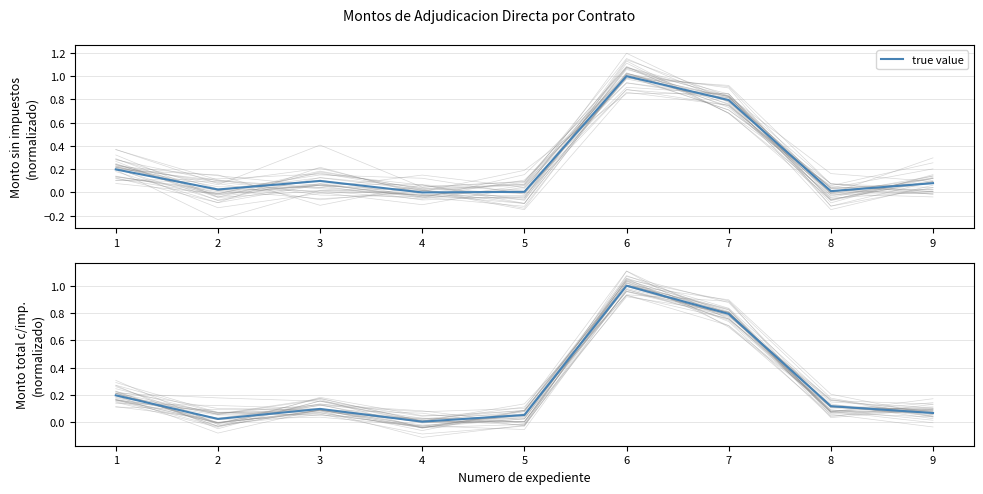

How many interior local valleys (lower than both neighbors) does the data have?

2